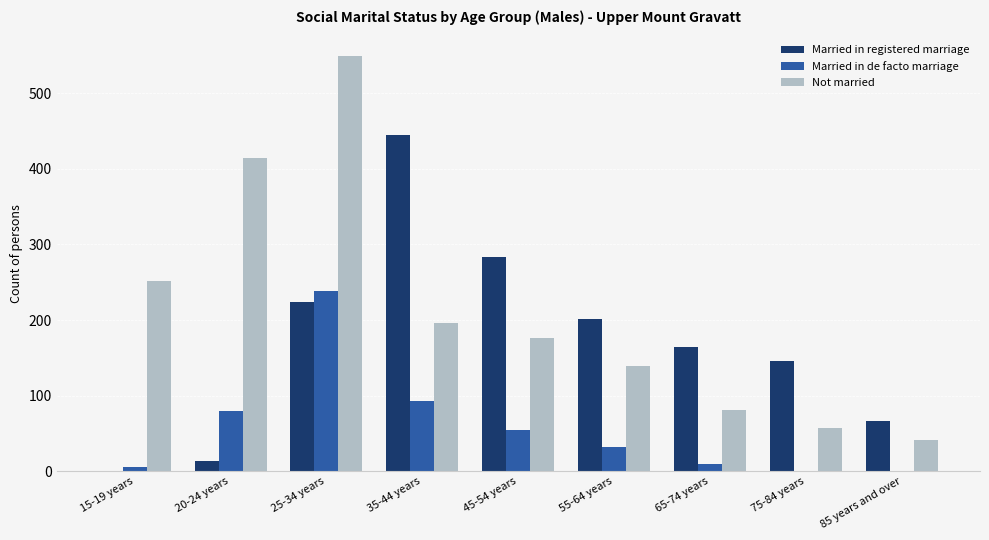

Is the value of Married in de facto marriage at 45-54 years greater than the value of Not married at 35-44 years?

No